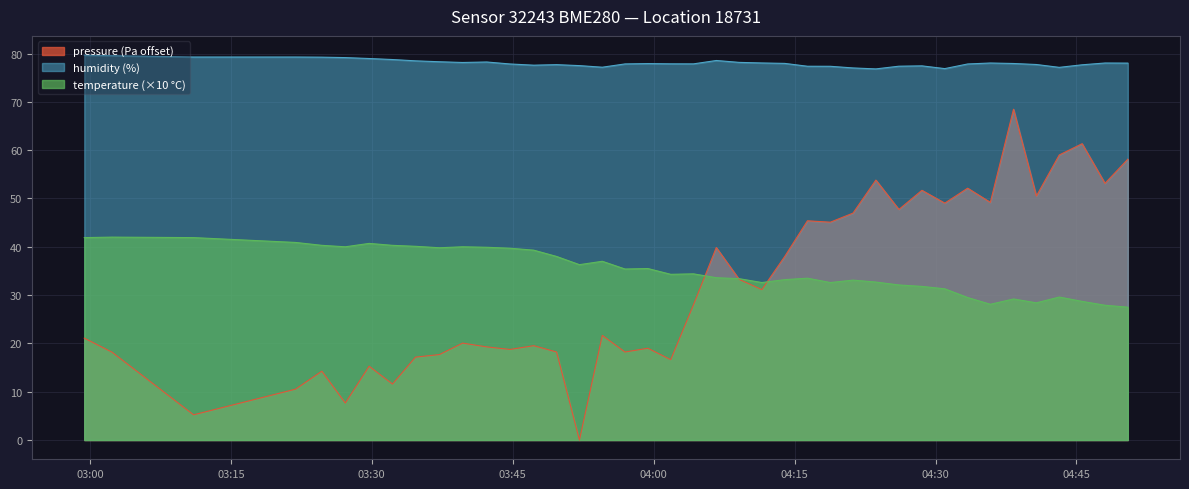

Between 2022-12-29T03:39:40 and 2022-12-29T04:30:59, which is larger?

2022-12-29T04:30:59